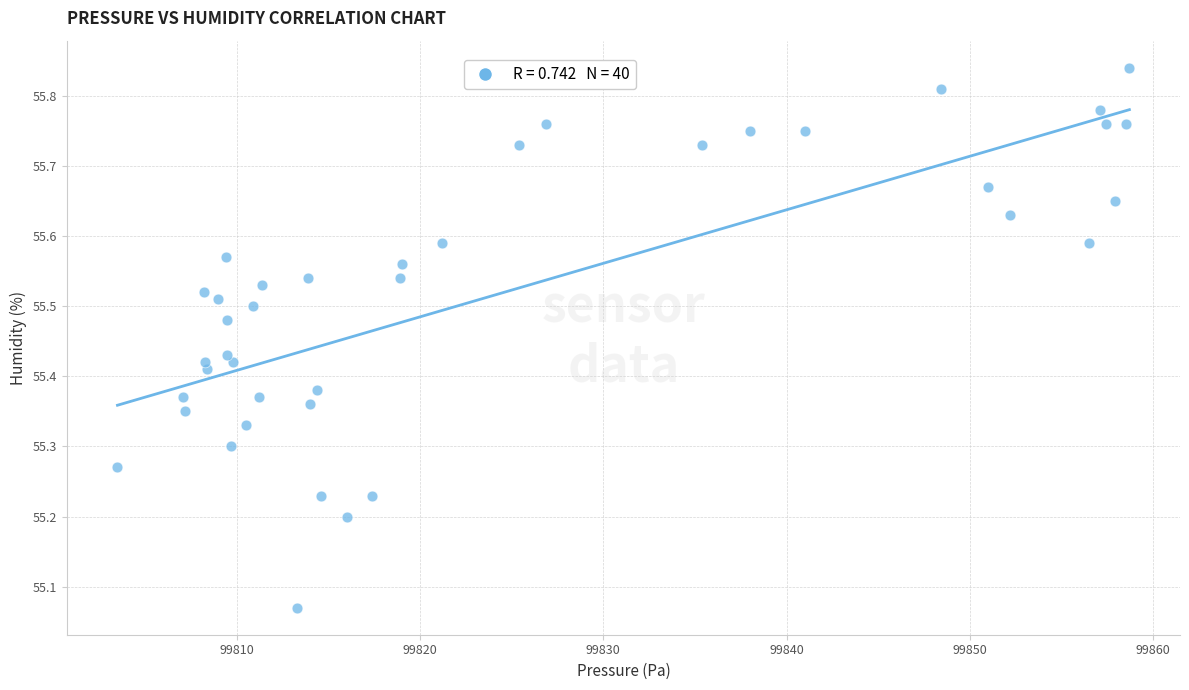

What is the range of Y values (max minus min)?

0.8